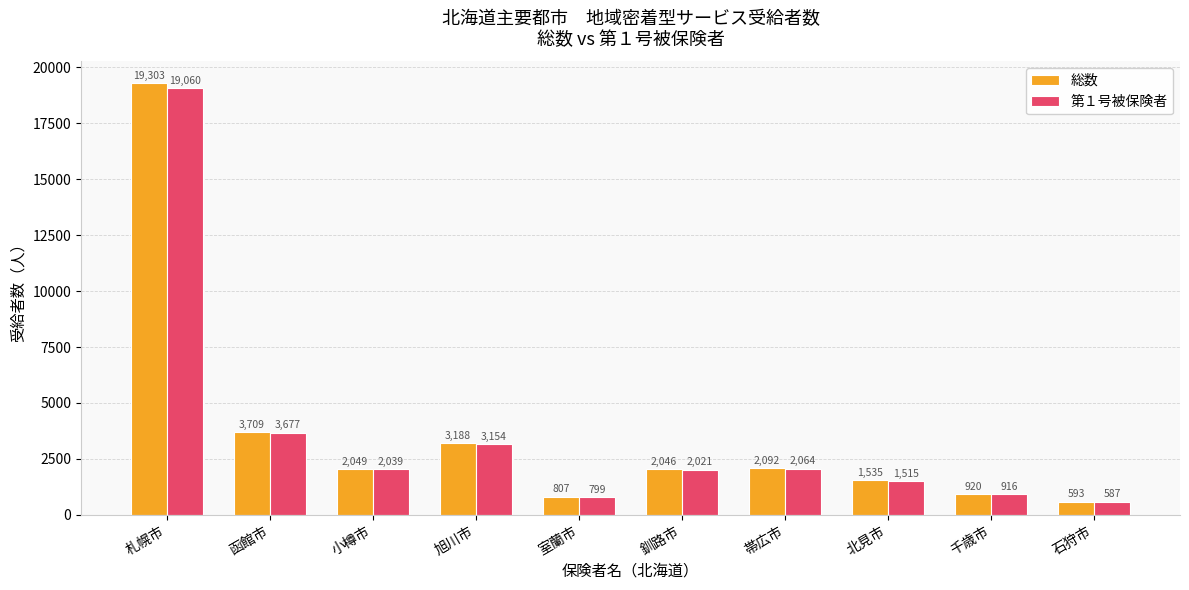

At which label does 総数 reach its peak?

札幌市